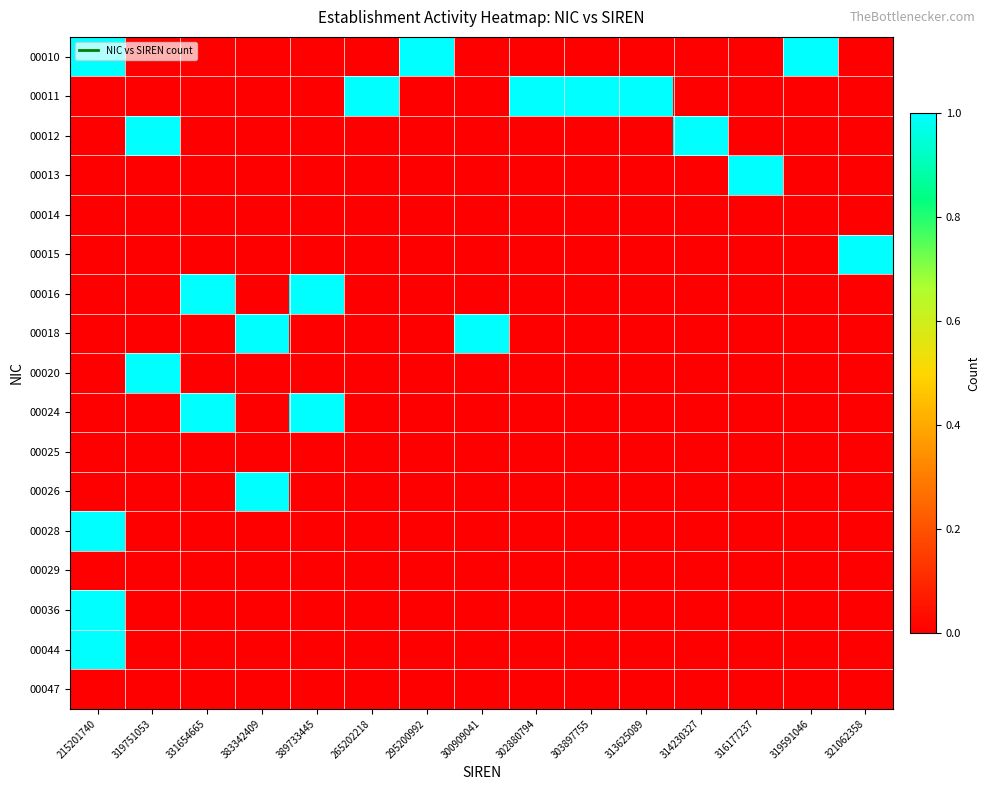

Reading right to left, transcribe all the data shown in this chart.

00010: 321062358=0	319591046=1	316177237=0	314230327=0	313625089=0	303897755=0	302880794=0	300909041=0	295200992=1	265202218=0	389733445=0	383342409=0	331654665=0	319751053=0	215201740=1
00011: 321062358=0	319591046=0	316177237=0	314230327=0	313625089=1	303897755=1	302880794=1	300909041=0	295200992=0	265202218=1	389733445=0	383342409=0	331654665=0	319751053=0	215201740=0
00012: 321062358=0	319591046=0	316177237=0	314230327=1	313625089=0	303897755=0	302880794=0	300909041=0	295200992=0	265202218=0	389733445=0	383342409=0	331654665=0	319751053=1	215201740=0
00013: 321062358=0	319591046=0	316177237=1	314230327=0	313625089=0	303897755=0	302880794=0	300909041=0	295200992=0	265202218=0	389733445=0	383342409=0	331654665=0	319751053=0	215201740=0
00014: 321062358=0	319591046=0	316177237=0	314230327=0	313625089=0	303897755=0	302880794=0	300909041=0	295200992=0	265202218=0	389733445=0	383342409=0	331654665=0	319751053=0	215201740=0
00015: 321062358=1	319591046=0	316177237=0	314230327=0	313625089=0	303897755=0	302880794=0	300909041=0	295200992=0	265202218=0	389733445=0	383342409=0	331654665=0	319751053=0	215201740=0
00016: 321062358=0	319591046=0	316177237=0	314230327=0	313625089=0	303897755=0	302880794=0	300909041=0	295200992=0	265202218=0	389733445=1	383342409=0	331654665=1	319751053=0	215201740=0
00018: 321062358=0	319591046=0	316177237=0	314230327=0	313625089=0	303897755=0	302880794=0	300909041=1	295200992=0	265202218=0	389733445=0	383342409=1	331654665=0	319751053=0	215201740=0
00020: 321062358=0	319591046=0	316177237=0	314230327=0	313625089=0	303897755=0	302880794=0	300909041=0	295200992=0	265202218=0	389733445=0	383342409=0	331654665=0	319751053=1	215201740=0
00024: 321062358=0	319591046=0	316177237=0	314230327=0	313625089=0	303897755=0	302880794=0	300909041=0	295200992=0	265202218=0	389733445=1	383342409=0	331654665=1	319751053=0	215201740=0
00025: 321062358=0	319591046=0	316177237=0	314230327=0	313625089=0	303897755=0	302880794=0	300909041=0	295200992=0	265202218=0	389733445=0	383342409=0	331654665=0	319751053=0	215201740=0
00026: 321062358=0	319591046=0	316177237=0	314230327=0	313625089=0	303897755=0	302880794=0	300909041=0	295200992=0	265202218=0	389733445=0	383342409=1	331654665=0	319751053=0	215201740=0
00028: 321062358=0	319591046=0	316177237=0	314230327=0	313625089=0	303897755=0	302880794=0	300909041=0	295200992=0	265202218=0	389733445=0	383342409=0	331654665=0	319751053=0	215201740=1
00029: 321062358=0	319591046=0	316177237=0	314230327=0	313625089=0	303897755=0	302880794=0	300909041=0	295200992=0	265202218=0	389733445=0	383342409=0	331654665=0	319751053=0	215201740=0
00036: 321062358=0	319591046=0	316177237=0	314230327=0	313625089=0	303897755=0	302880794=0	300909041=0	295200992=0	265202218=0	389733445=0	383342409=0	331654665=0	319751053=0	215201740=1
00044: 321062358=0	319591046=0	316177237=0	314230327=0	313625089=0	303897755=0	302880794=0	300909041=0	295200992=0	265202218=0	389733445=0	383342409=0	331654665=0	319751053=0	215201740=1
00047: 321062358=0	319591046=0	316177237=0	314230327=0	313625089=0	303897755=0	302880794=0	300909041=0	295200992=0	265202218=0	389733445=0	383342409=0	331654665=0	319751053=0	215201740=0